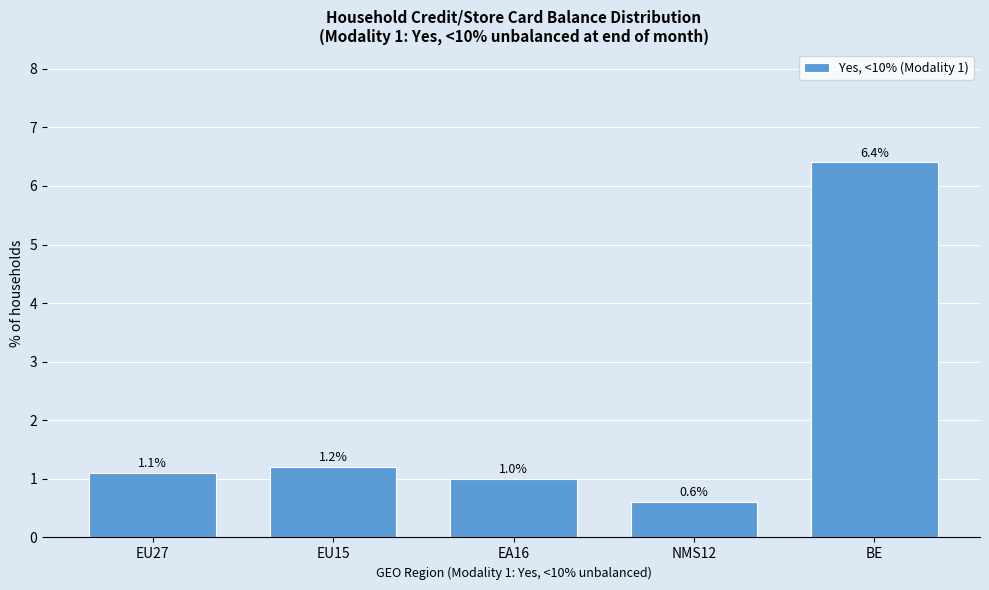

Reading right to left, what are all the values shown in this chart?

BE=6.4	NMS12=0.6	EA16=1.0	EU15=1.2	EU27=1.1